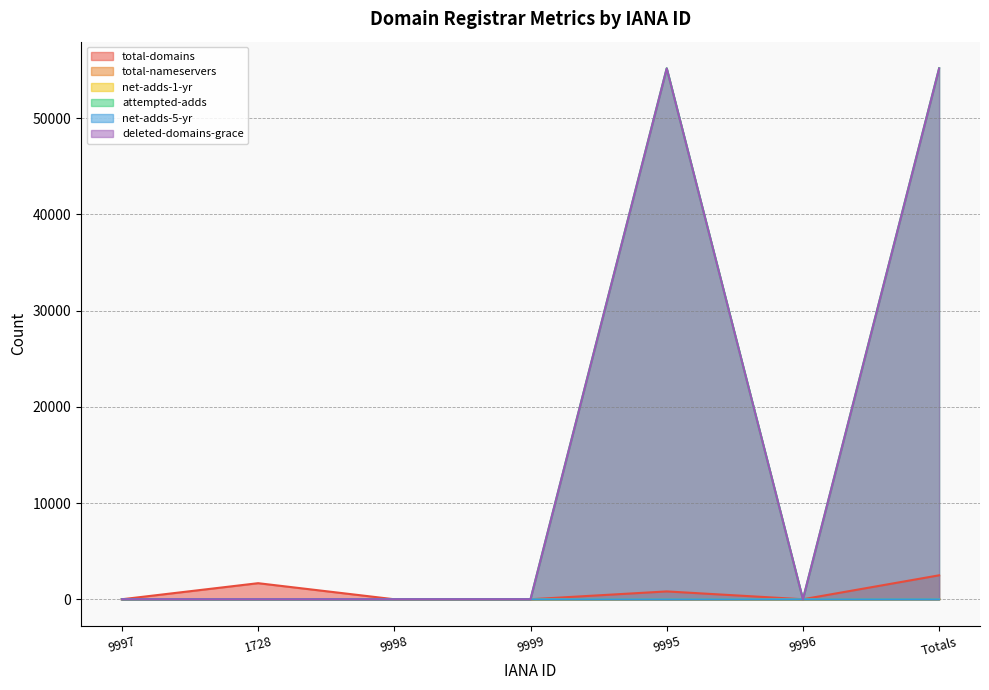

List the labels in order of net-adds-1-yr value, largest first.

Totals, 9995, 1728, 9997, 9998, 9999, 9996